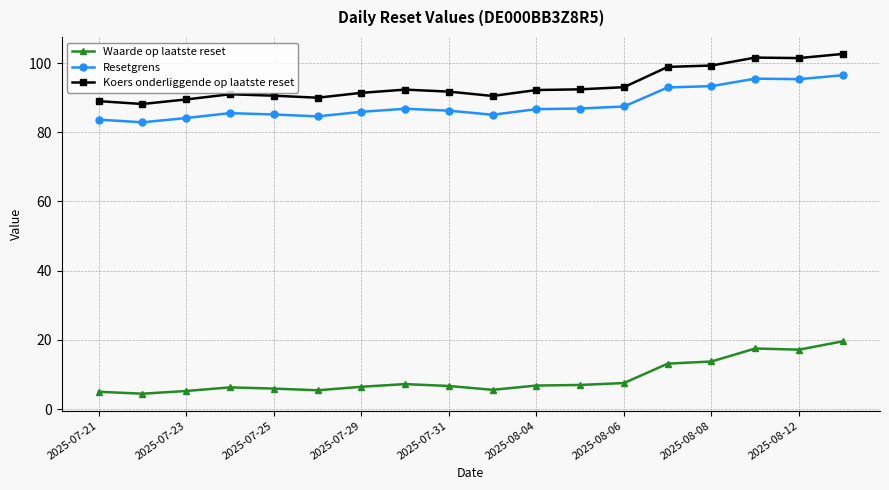

Which series has the largest total across all categories?

Koers onderliggende op laatste reset